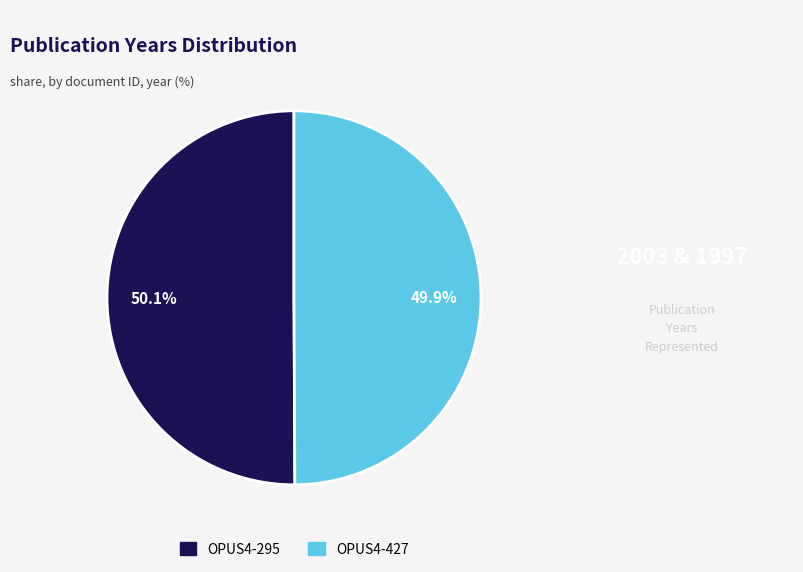

Combined, what portion of the pie is OPUS4-427 and OPUS4-295?

100.0%